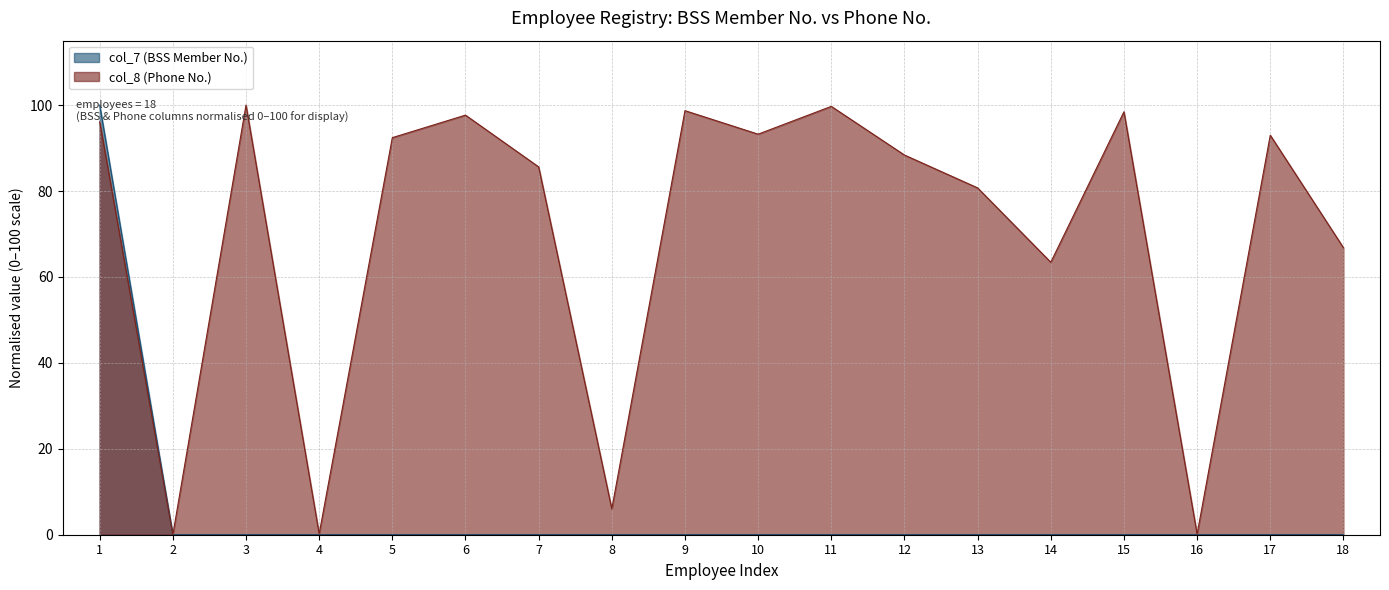

At which category does col_8 (Phone No.) reach its first local peak?

3